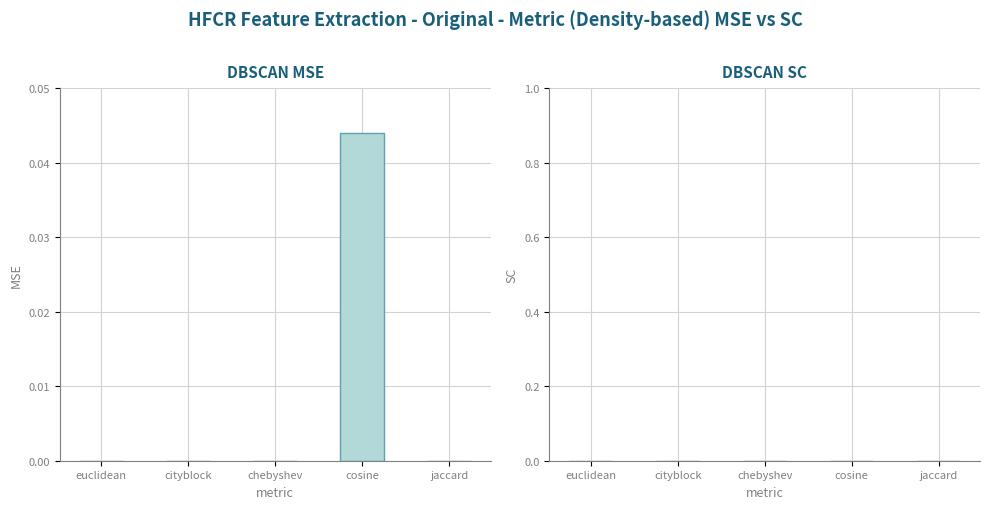

Which category has the highest value across all series?

cosine